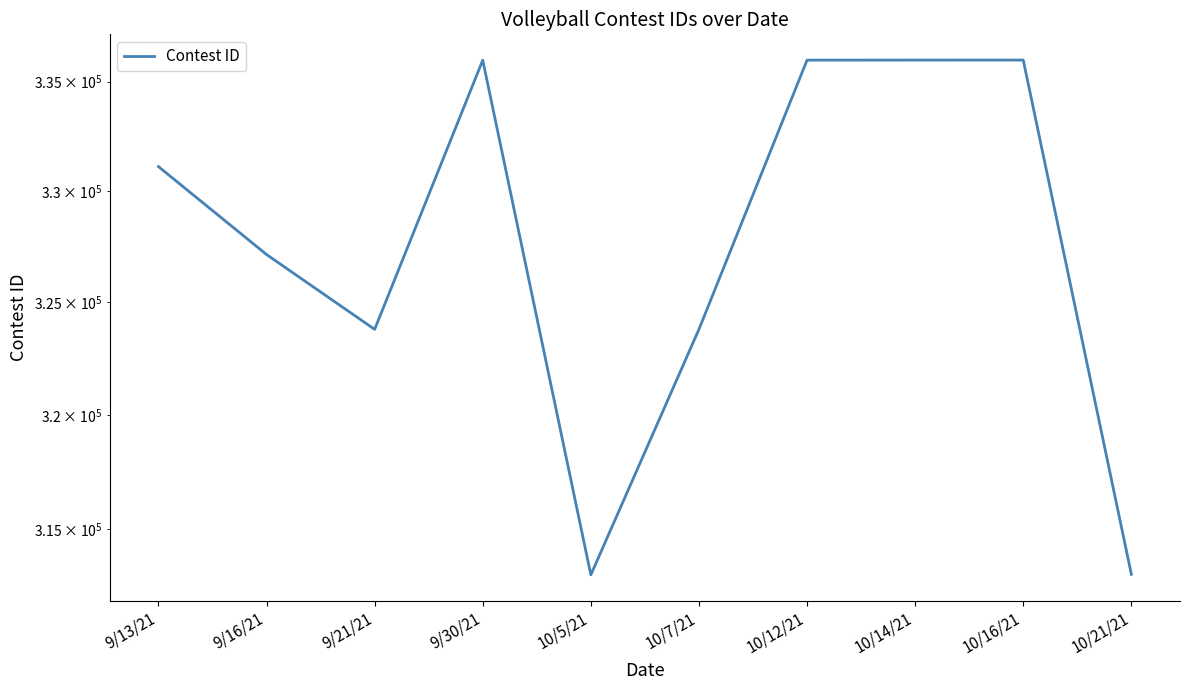

How many interior local peaks (higher than both neighbors) does the data have?

2